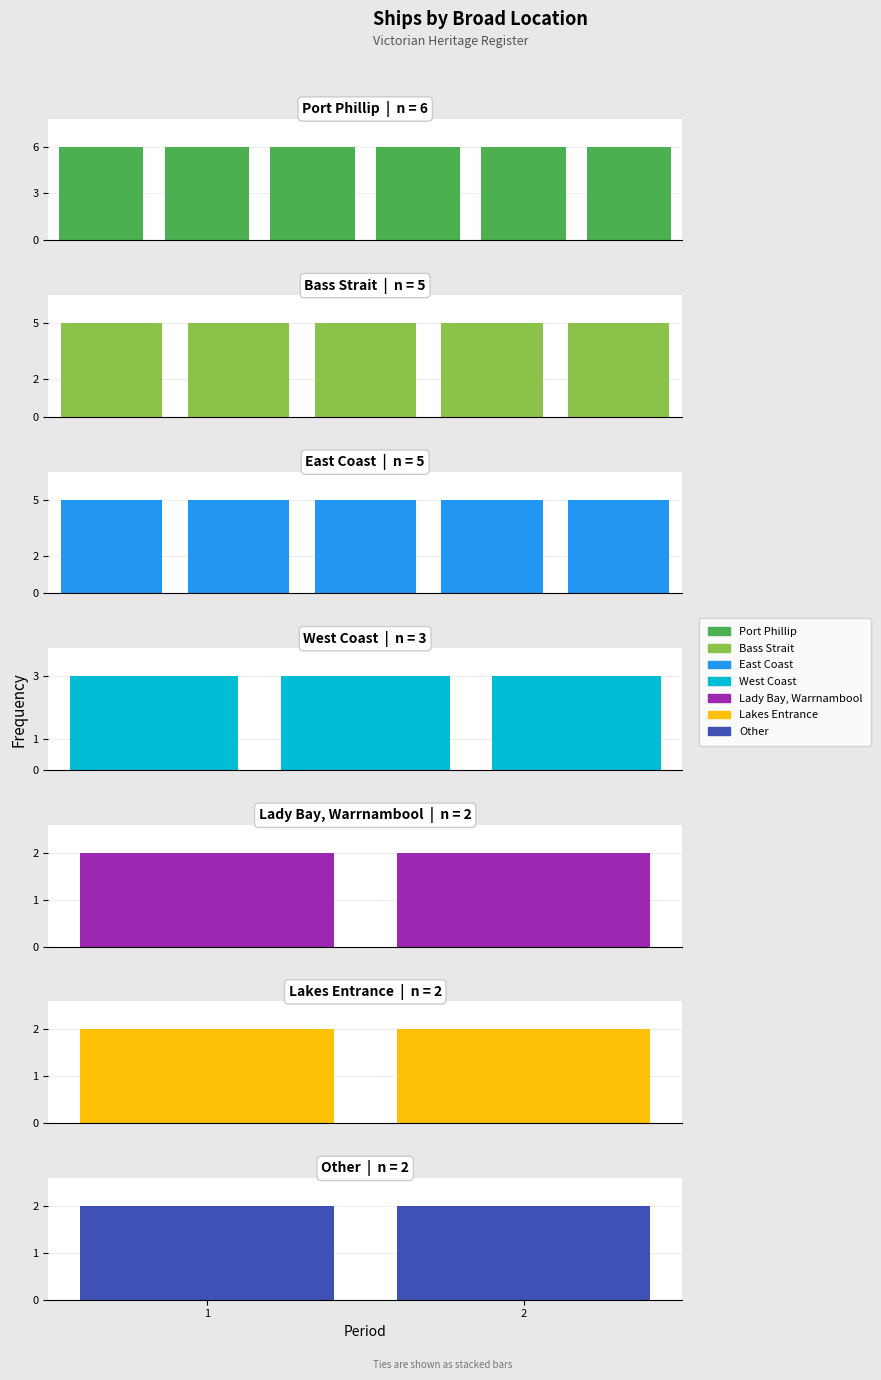

List the labels in order of value, largest first.

Port Phillip, Bass Strait, East Coast, West Coast, Lady Bay, Warrnambool, Lakes Entrance, Other